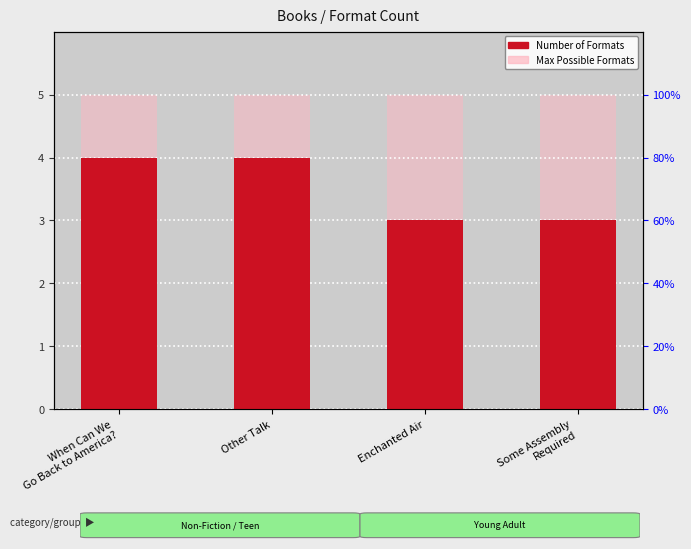

What position from the left is Other Talk?

2